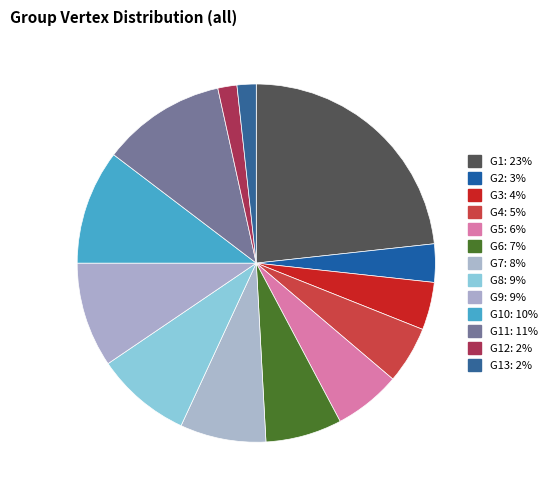

How many slices are in this pie chart?

13